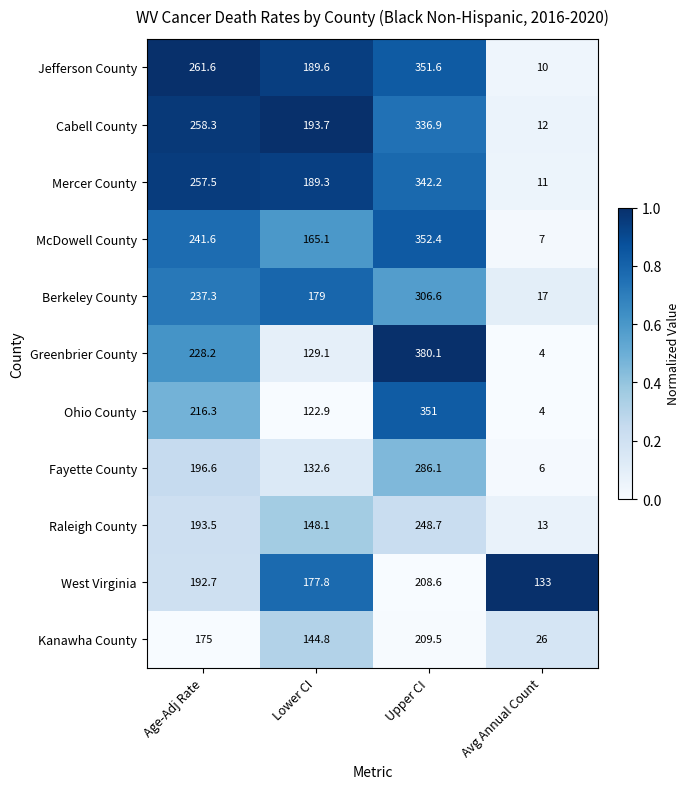

Which series changed the most between Age-Adj Rate and Avg Annual Count?

Jefferson County